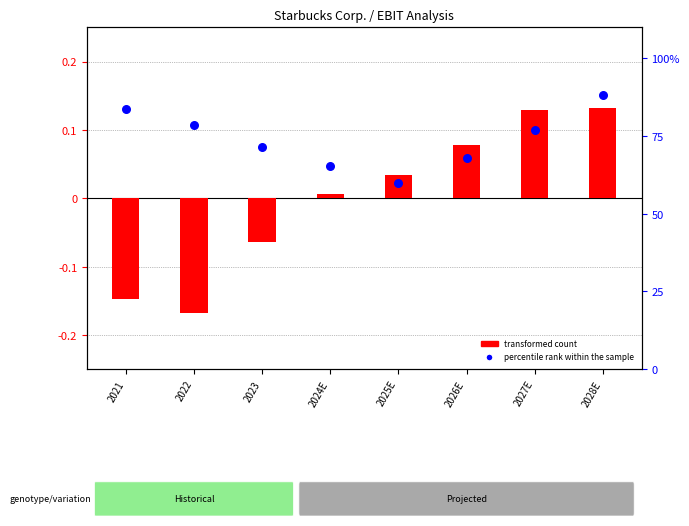

Which series contains the lowest Y value?

transformed count